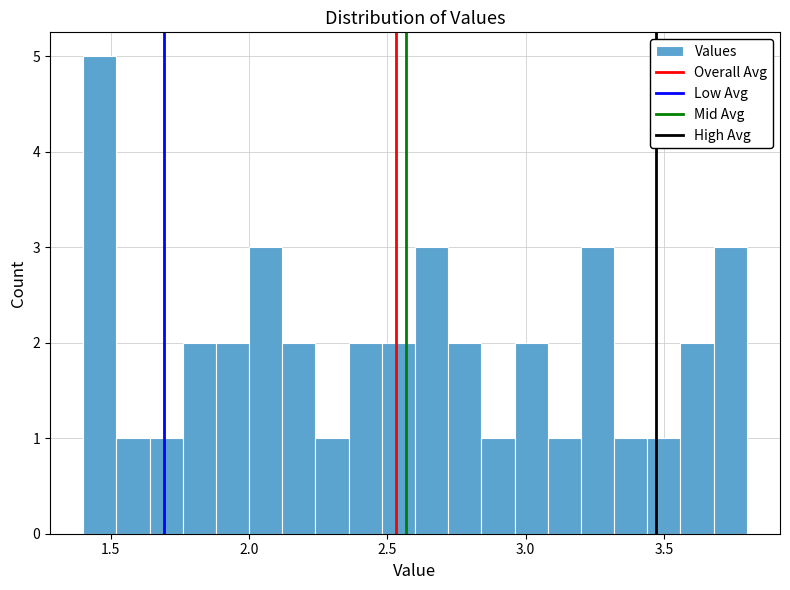

Around what value on the x-axis is the tallest bar? Give the approximate position of its centre, as read against the axis.

1.45